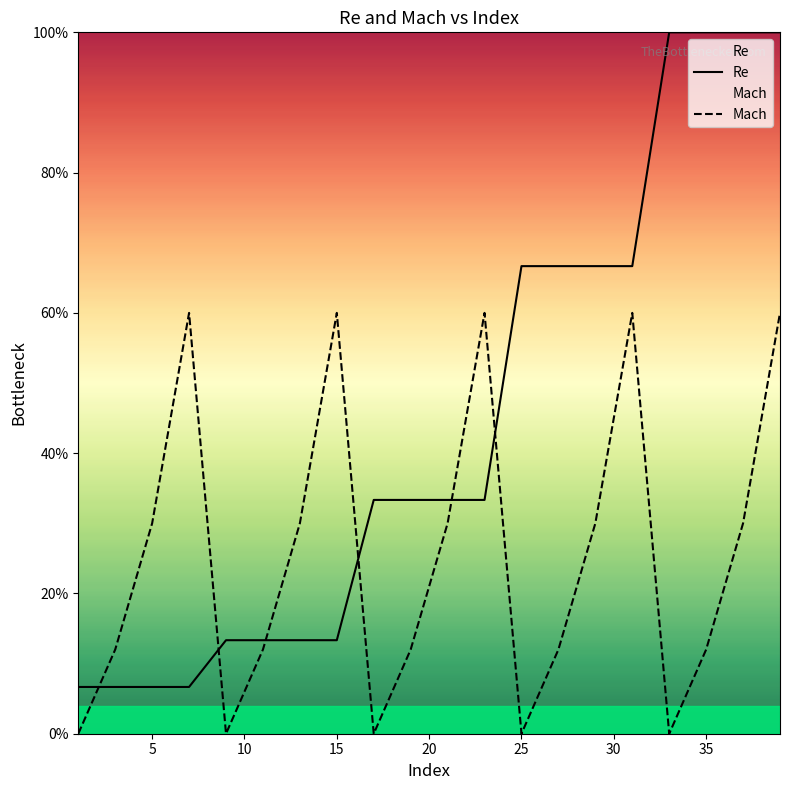

What is the maximum value shown in the chart?

1.0